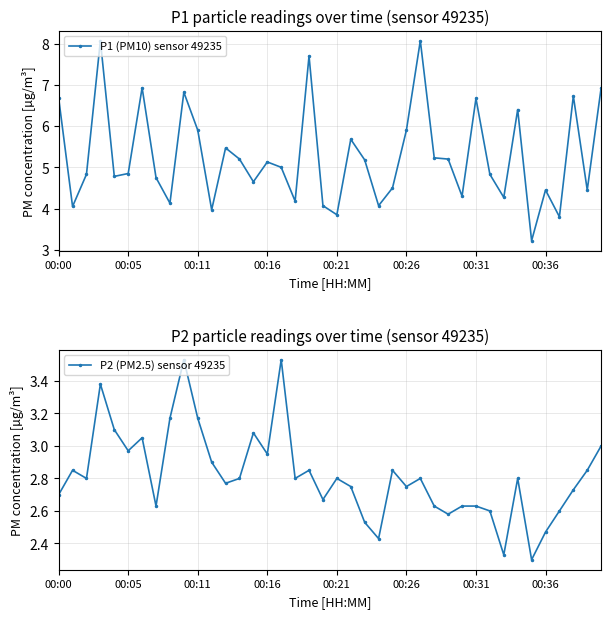

Does the chart have visible grid lines?

Yes